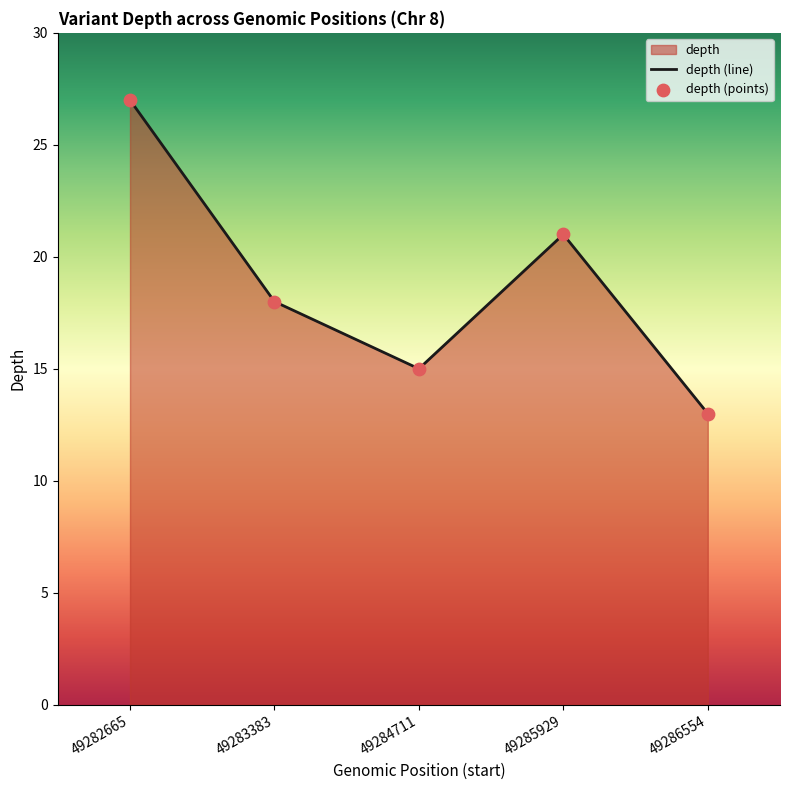

Which series reaches the maximum Y coordinate?

depth (line)